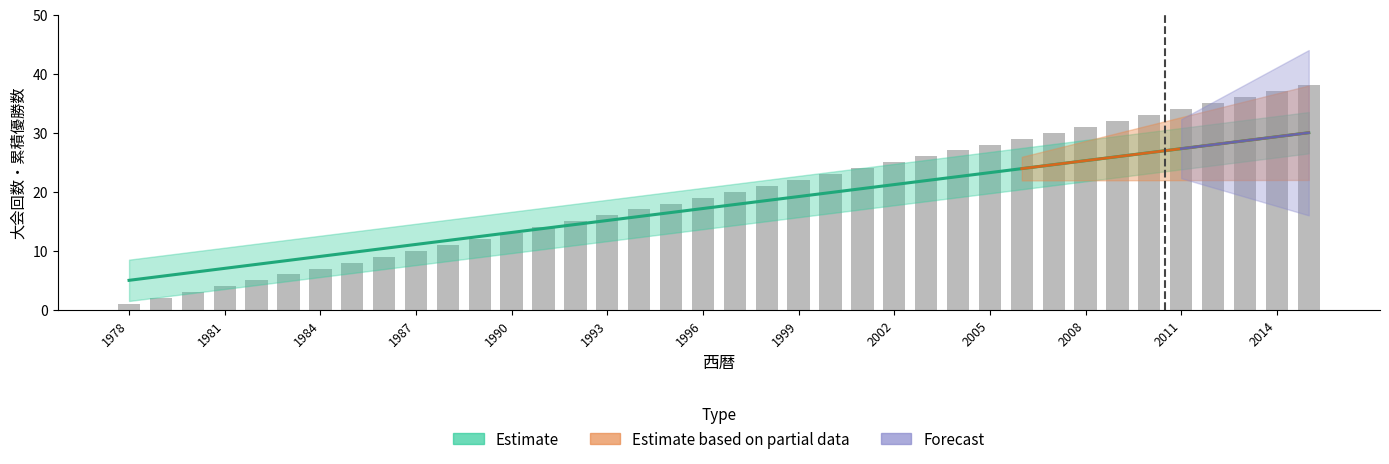

What is the total value across all series at 2002?

46.2